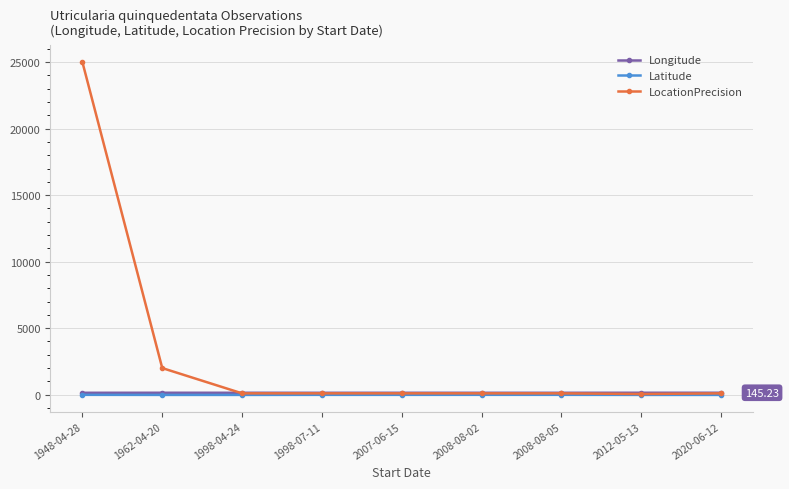

Which series has the widest spread of values?

LocationPrecision